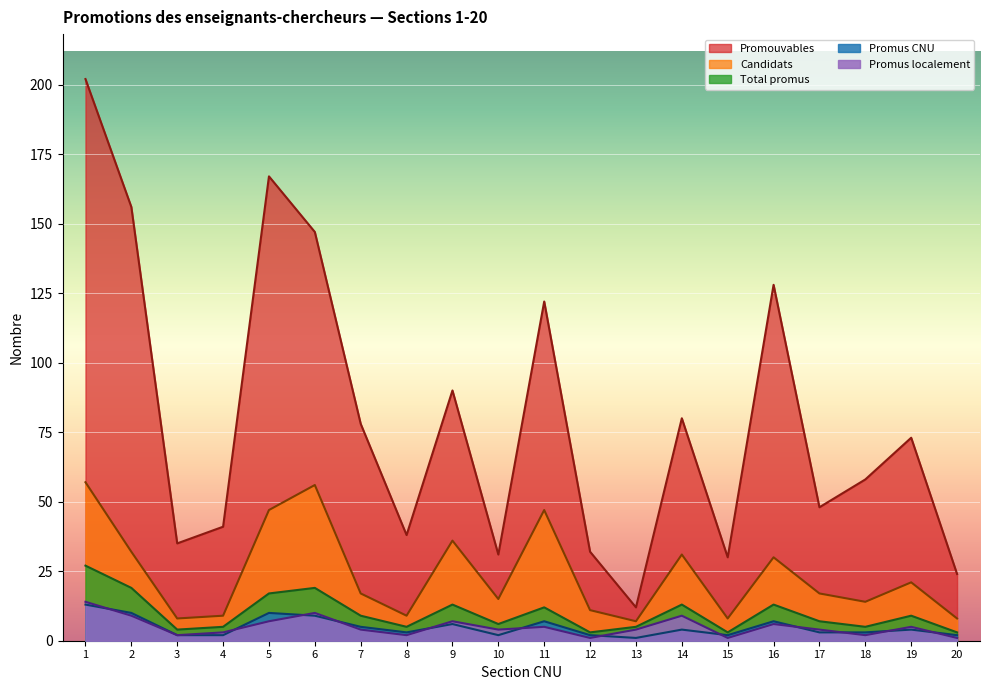

Which has a higher value, 20 or 18?

18